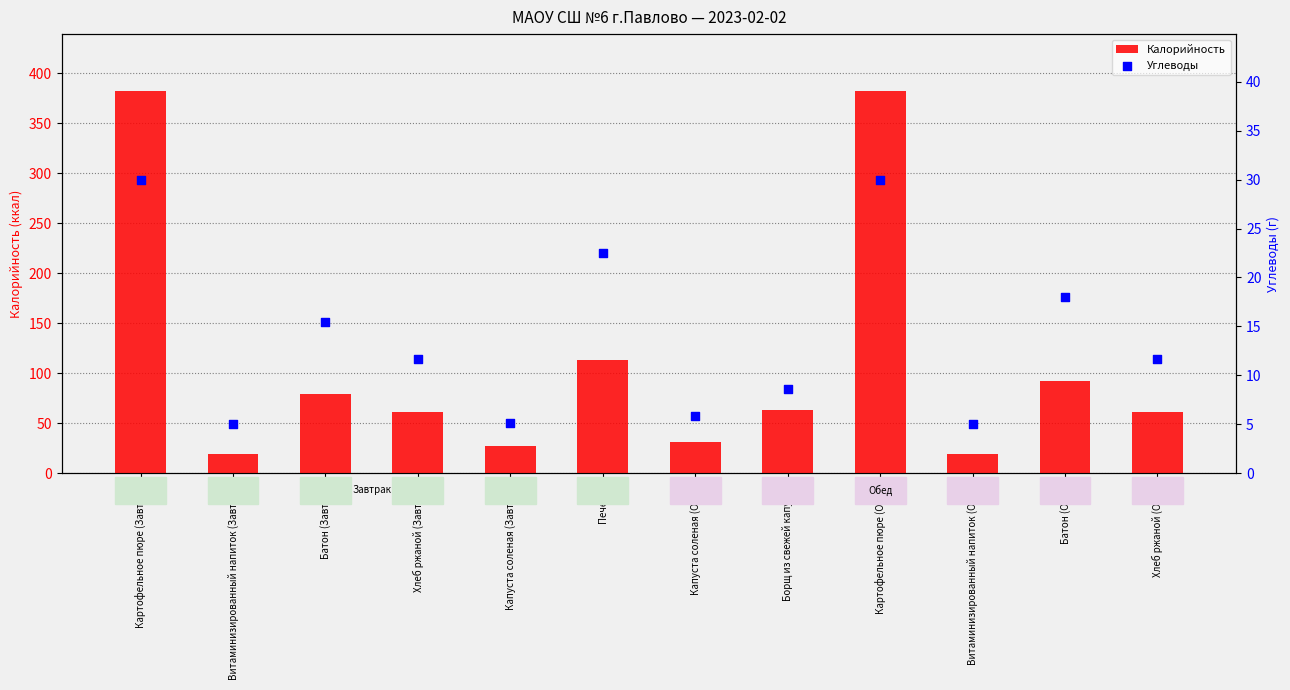

What are all the series names shown in the legend?

Калорийность, Углеводы